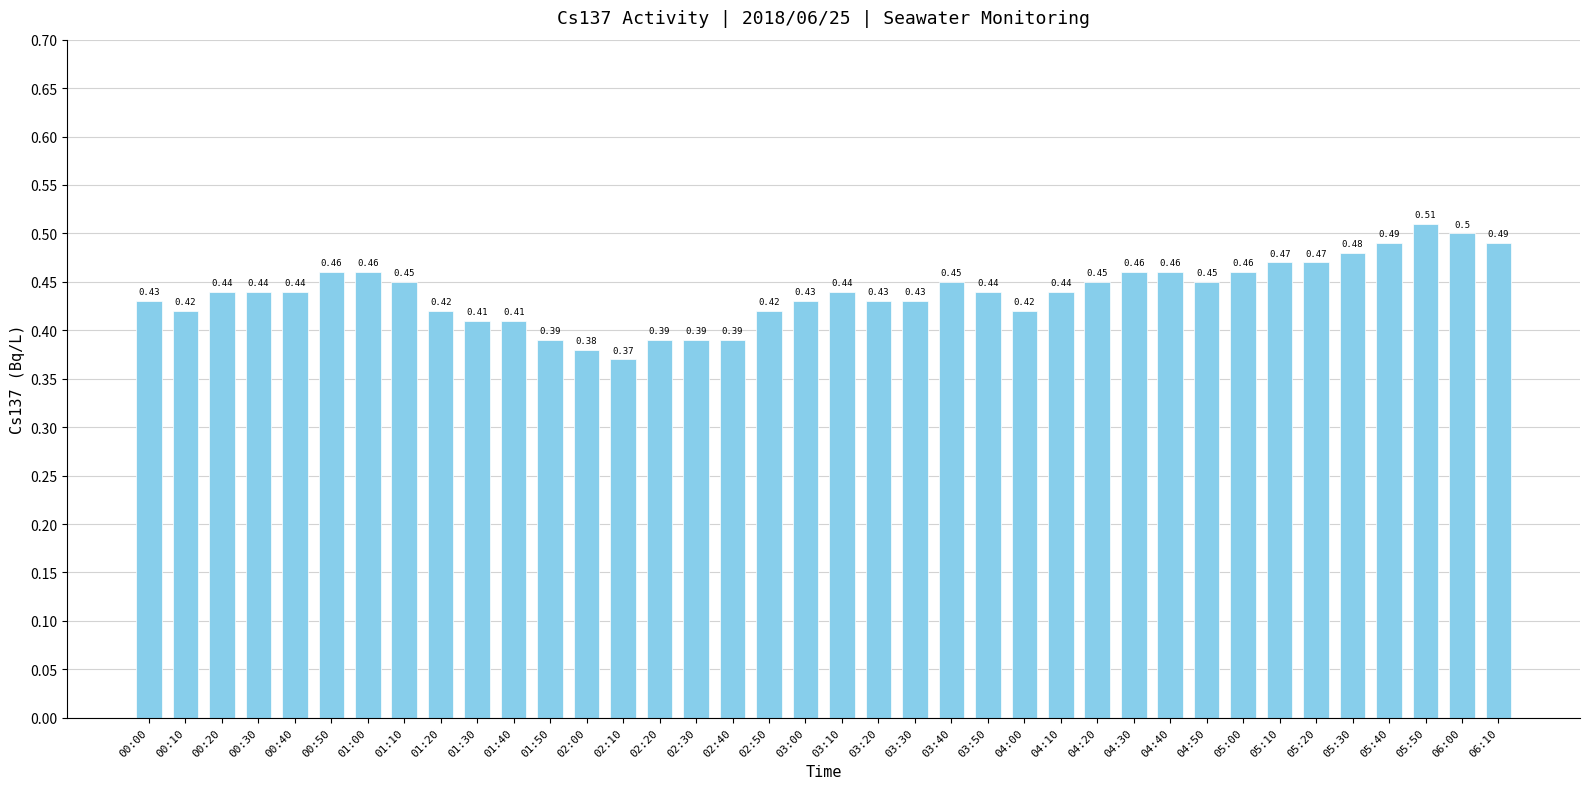

Which label corresponds to the smallest value in the chart?

02:10